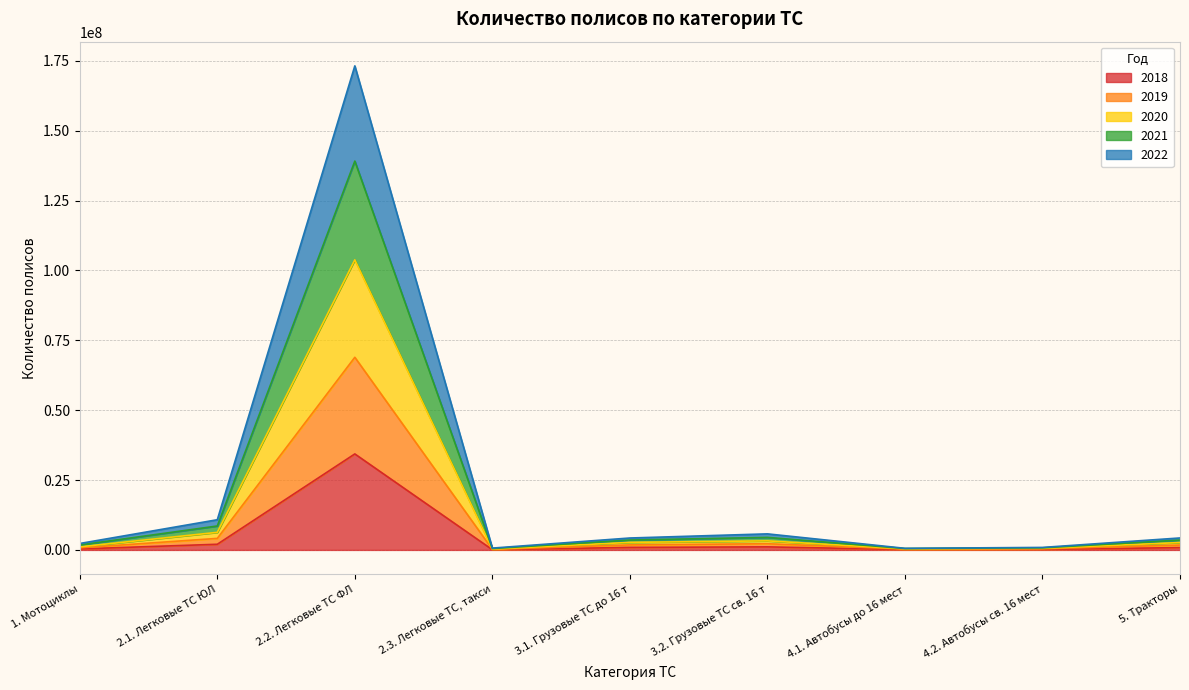

Rank the series by their average value, from lowest to highest.

2018, 2022, 2019, 2020, 2021